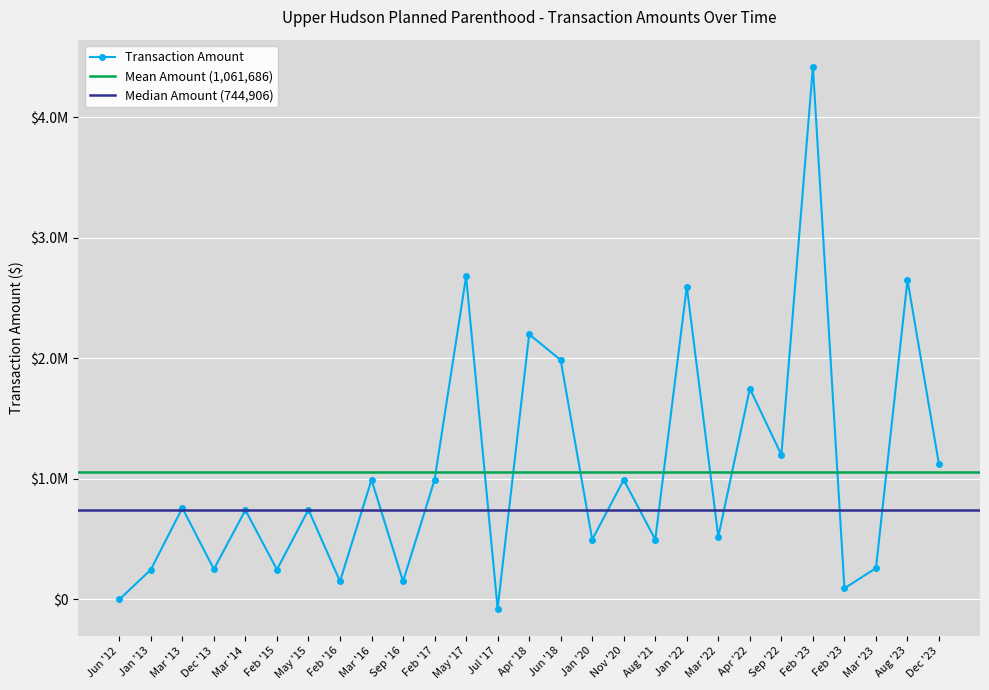

List the labels in order of value, largest first.

02/13/2023, 05/05/2017, 08/14/2023, 01/18/2022, 04/30/2018, 06/27/2018, 04/29/2022, 09/29/2022, 12/19/2023, 03/29/2016, 02/27/2017, 11/30/2020, 03/26/2013, 05/11/2015, 03/28/2014, 03/04/2022, 01/06/2020, 08/24/2021, 03/24/2023, 12/23/2013, 02/12/2015, 01/30/2013, 02/17/2016, 09/02/2016, 02/14/2023, 06/28/2012, 07/28/2017